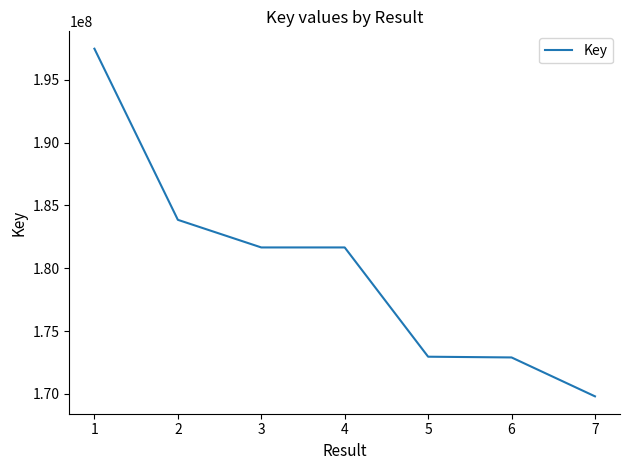

What is the greatest value displayed?

197468490